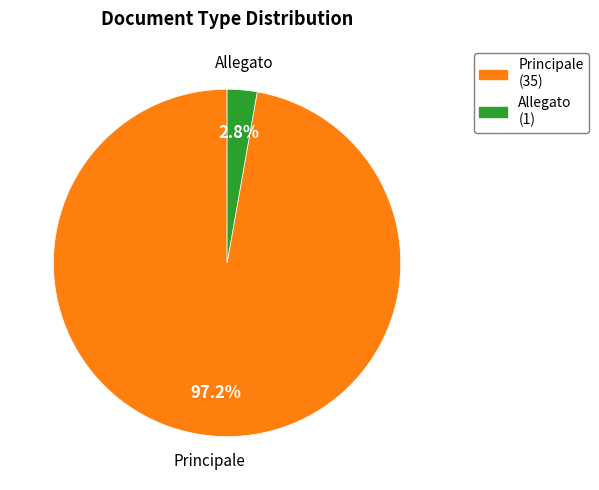

To the nearest percent, what percentage of the pie is Principale?

97%